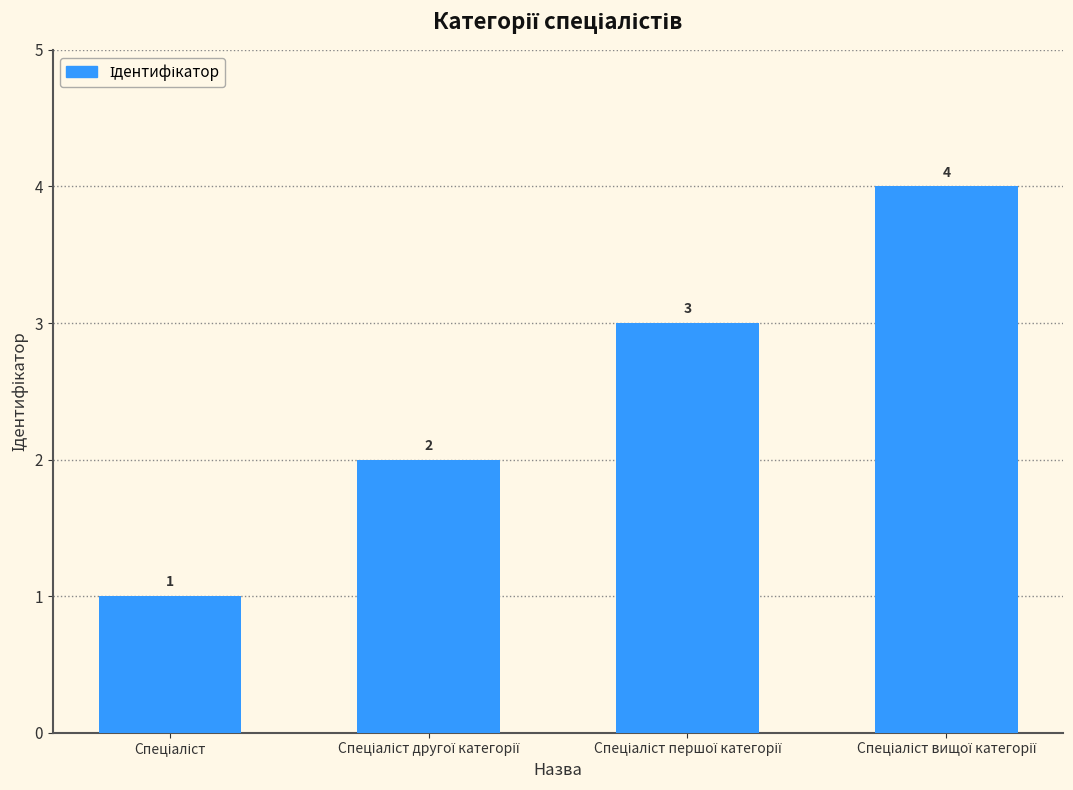

What is the difference between the maximum and second lowest values?

2